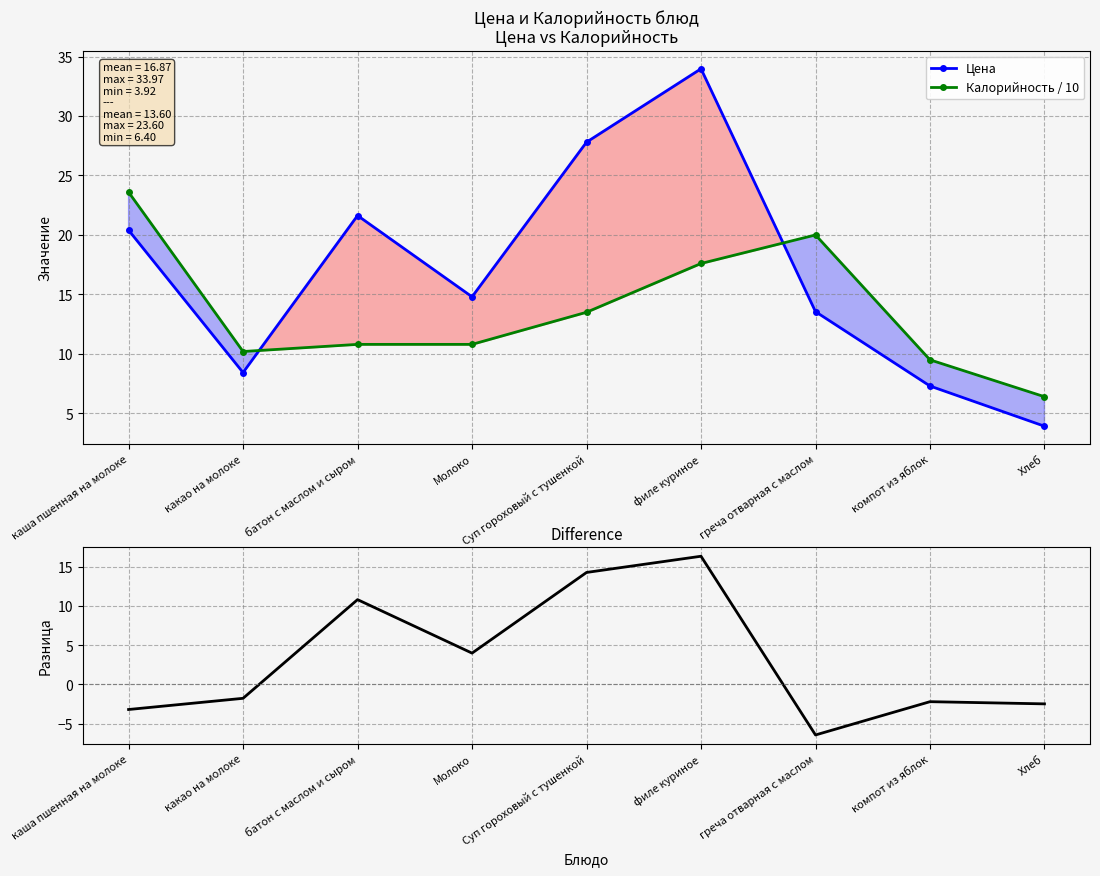

Which series has the largest total across all categories?

Цена